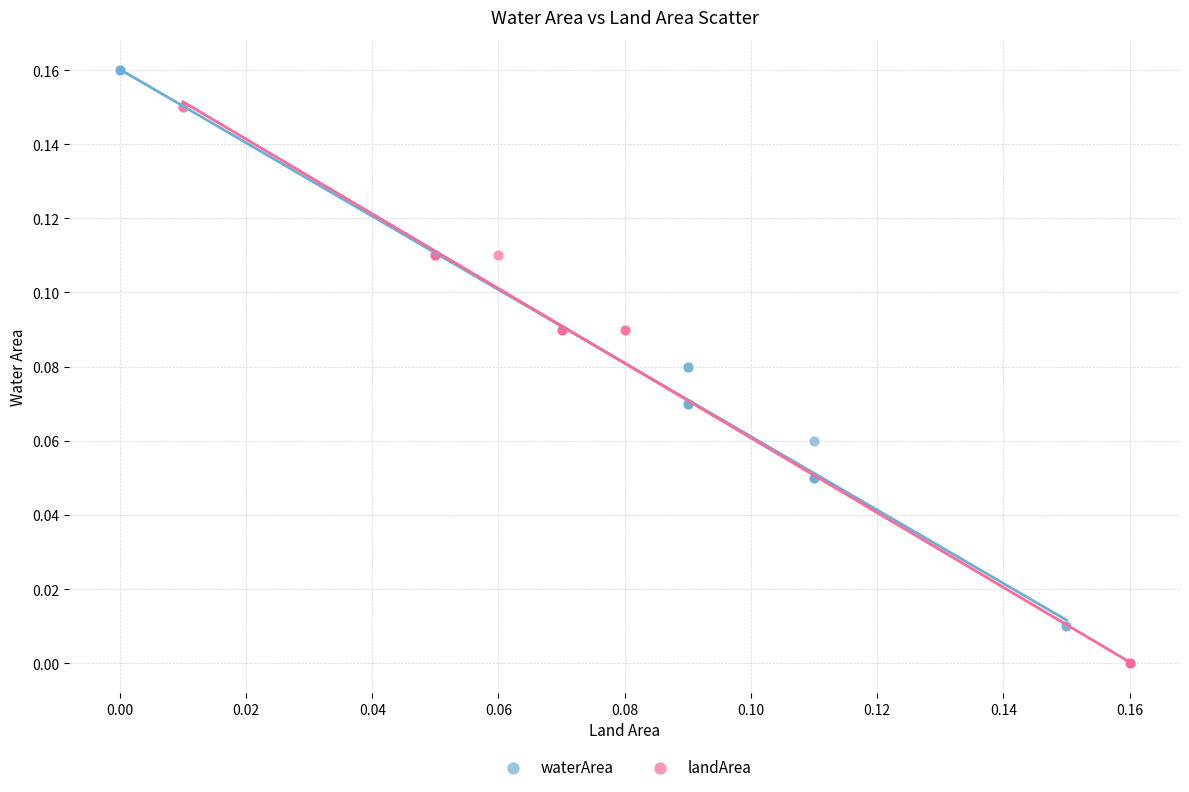

Which series reaches the minimum Y coordinate?

landArea